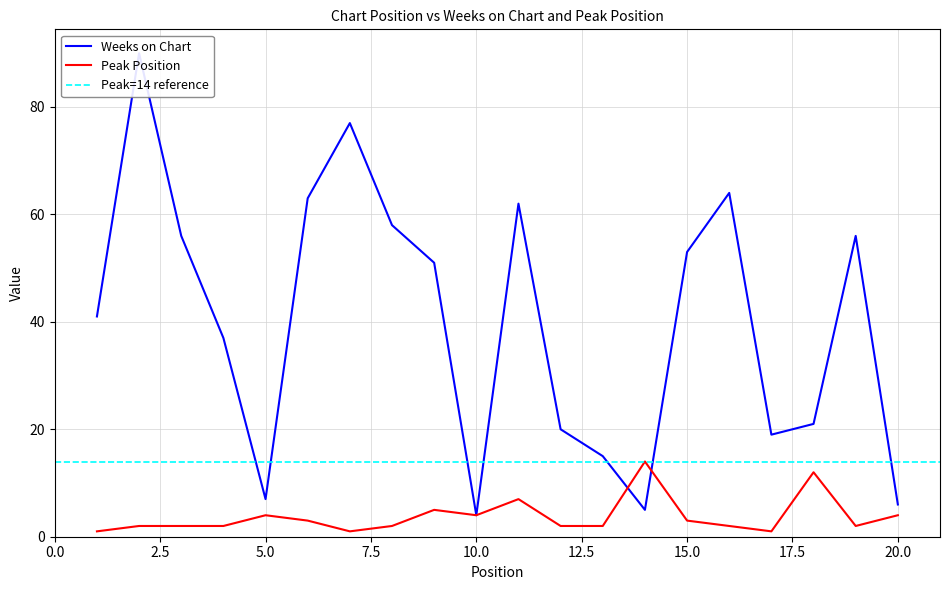

How many intersections are there between Weeks on Chart and Peak Position?

2